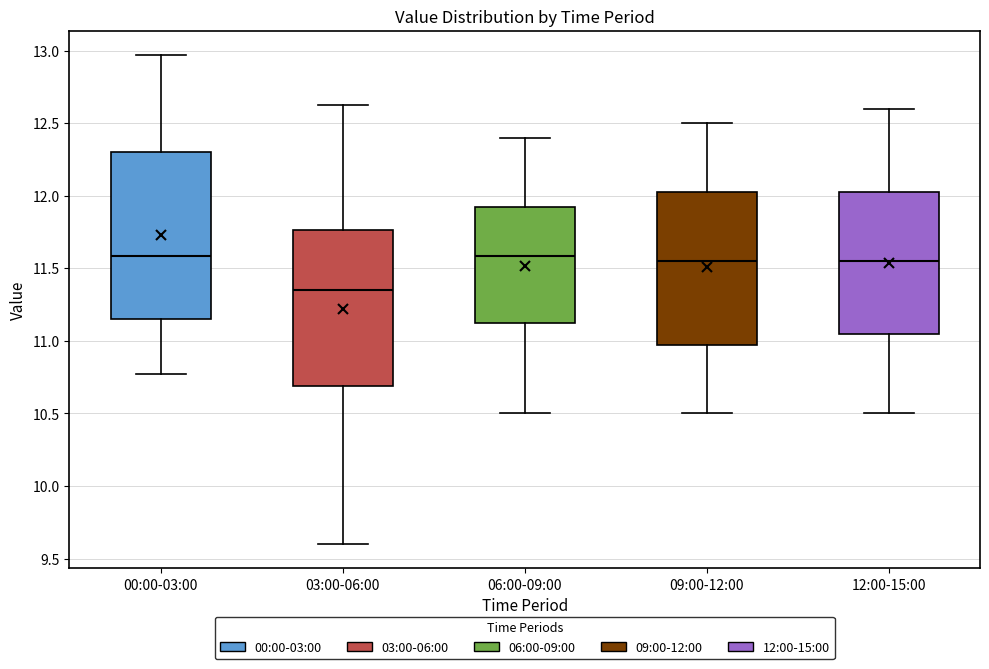

Where is the lower edge of the box for 12:00-15:00 on the y-axis? The values are not printed on the chart, so give them approximately, as read against the axis.

11.05